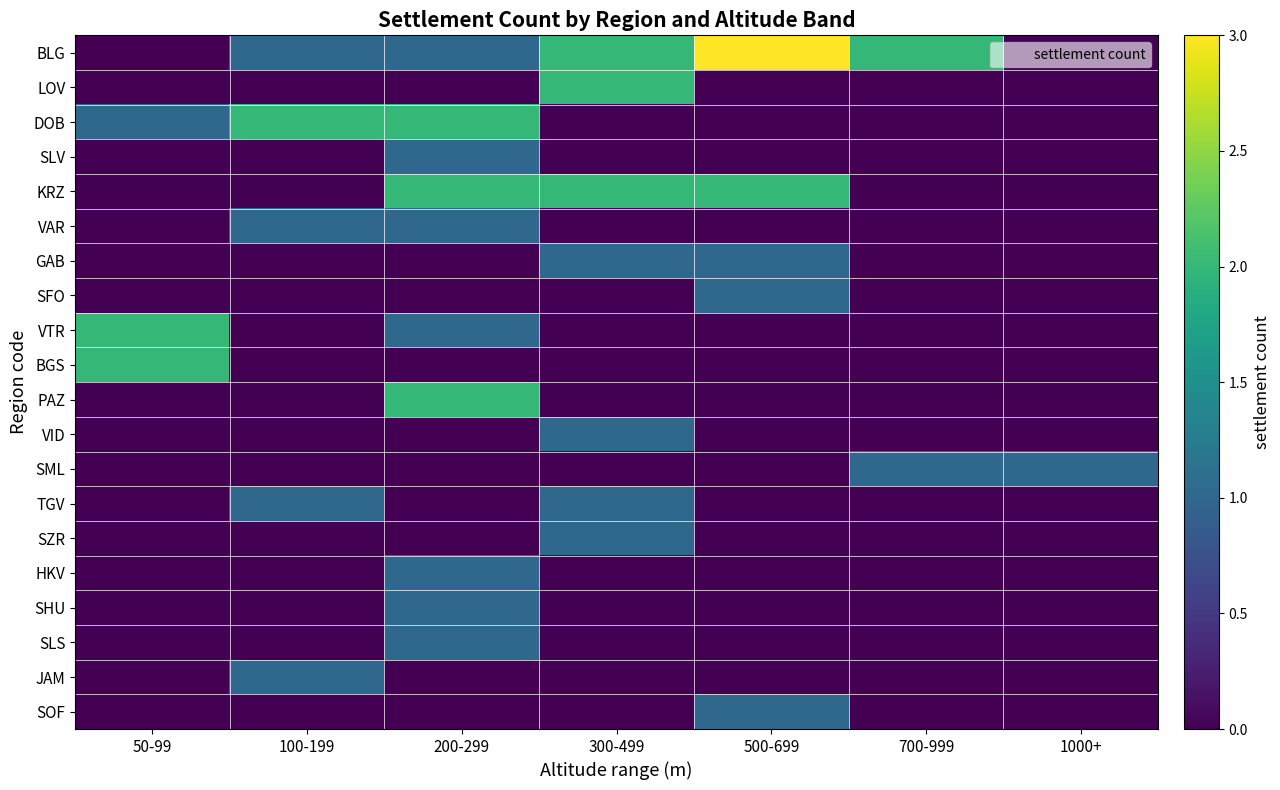

Reading left to right, list all the values displayed in this chart.

BLG: 50-99=0	100-199=1	200-299=1	300-499=2	500-699=3	700-999=2	1000+=0
LOV: 50-99=0	100-199=0	200-299=0	300-499=2	500-699=0	700-999=0	1000+=0
DOB: 50-99=1	100-199=2	200-299=2	300-499=0	500-699=0	700-999=0	1000+=0
SLV: 50-99=0	100-199=0	200-299=1	300-499=0	500-699=0	700-999=0	1000+=0
KRZ: 50-99=0	100-199=0	200-299=2	300-499=2	500-699=2	700-999=0	1000+=0
VAR: 50-99=0	100-199=1	200-299=1	300-499=0	500-699=0	700-999=0	1000+=0
GAB: 50-99=0	100-199=0	200-299=0	300-499=1	500-699=1	700-999=0	1000+=0
SFO: 50-99=0	100-199=0	200-299=0	300-499=0	500-699=1	700-999=0	1000+=0
VTR: 50-99=2	100-199=0	200-299=1	300-499=0	500-699=0	700-999=0	1000+=0
BGS: 50-99=2	100-199=0	200-299=0	300-499=0	500-699=0	700-999=0	1000+=0
PAZ: 50-99=0	100-199=0	200-299=2	300-499=0	500-699=0	700-999=0	1000+=0
VID: 50-99=0	100-199=0	200-299=0	300-499=1	500-699=0	700-999=0	1000+=0
SML: 50-99=0	100-199=0	200-299=0	300-499=0	500-699=0	700-999=1	1000+=1
TGV: 50-99=0	100-199=1	200-299=0	300-499=1	500-699=0	700-999=0	1000+=0
SZR: 50-99=0	100-199=0	200-299=0	300-499=1	500-699=0	700-999=0	1000+=0
HKV: 50-99=0	100-199=0	200-299=1	300-499=0	500-699=0	700-999=0	1000+=0
SHU: 50-99=0	100-199=0	200-299=1	300-499=0	500-699=0	700-999=0	1000+=0
SLS: 50-99=0	100-199=0	200-299=1	300-499=0	500-699=0	700-999=0	1000+=0
JAM: 50-99=0	100-199=1	200-299=0	300-499=0	500-699=0	700-999=0	1000+=0
SOF: 50-99=0	100-199=0	200-299=0	300-499=0	500-699=1	700-999=0	1000+=0